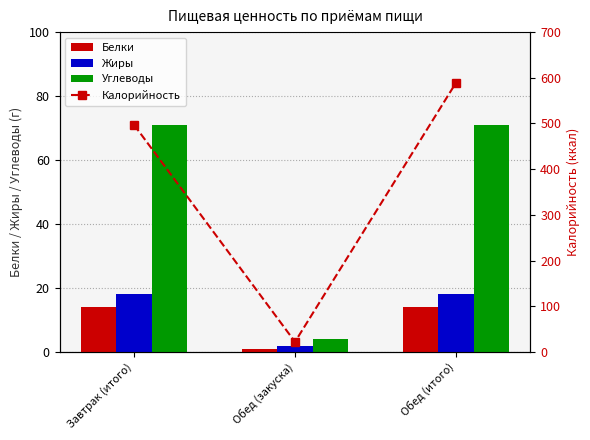

Are the bars horizontal?

No